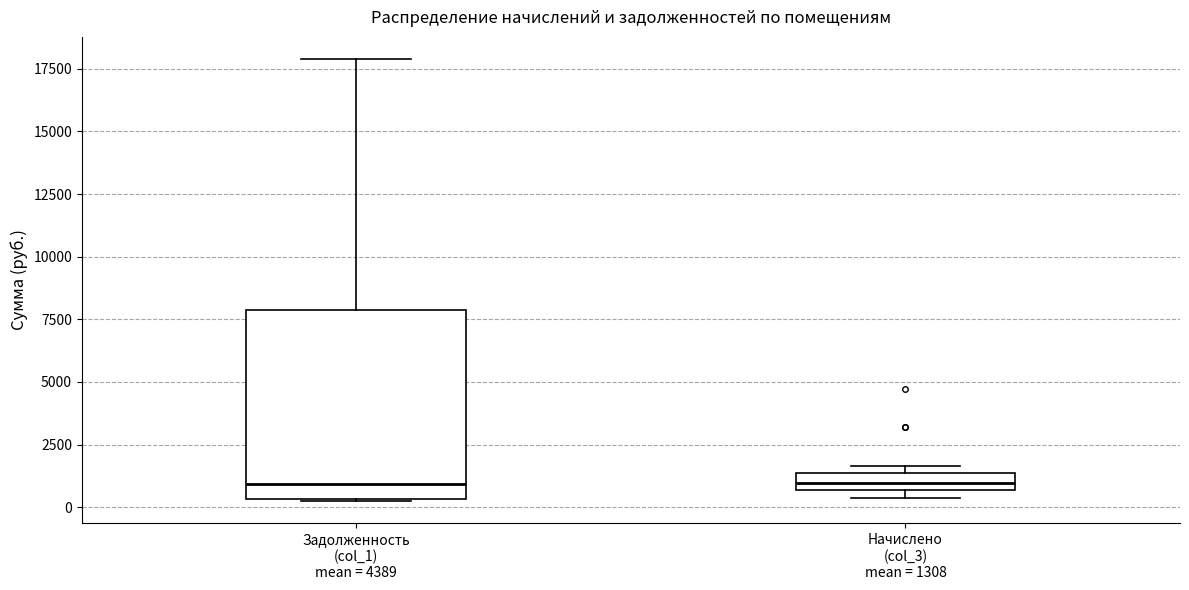

Which box is the tallest, from its lower edge to its upper edge?

Задолженность (col_1) mean = 4389